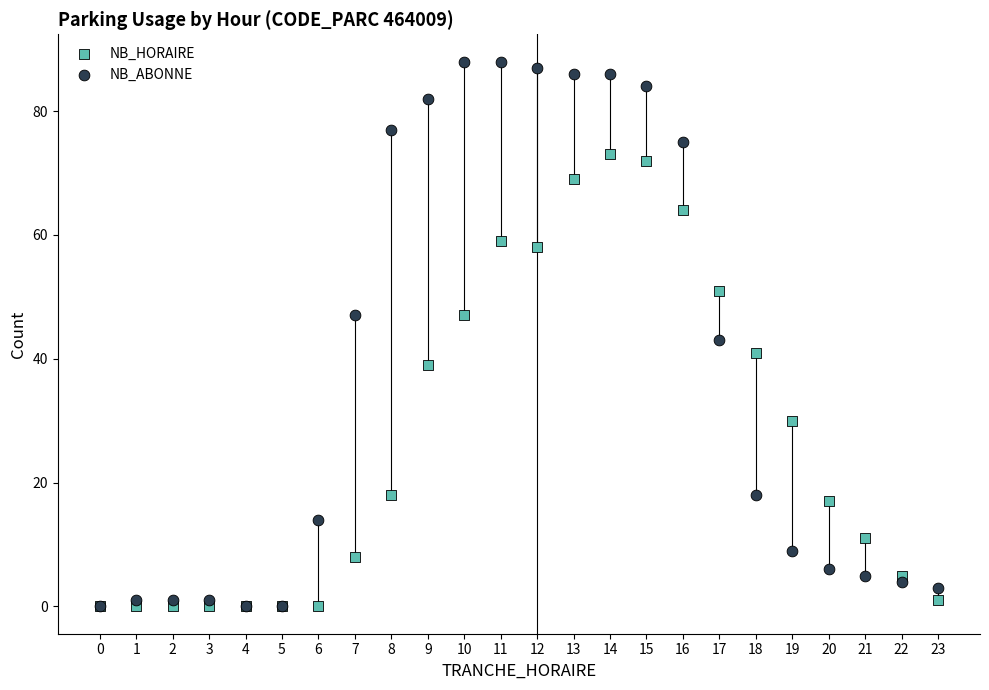

In the NB_HORAIRE series, what Y value is closest to 36?

39